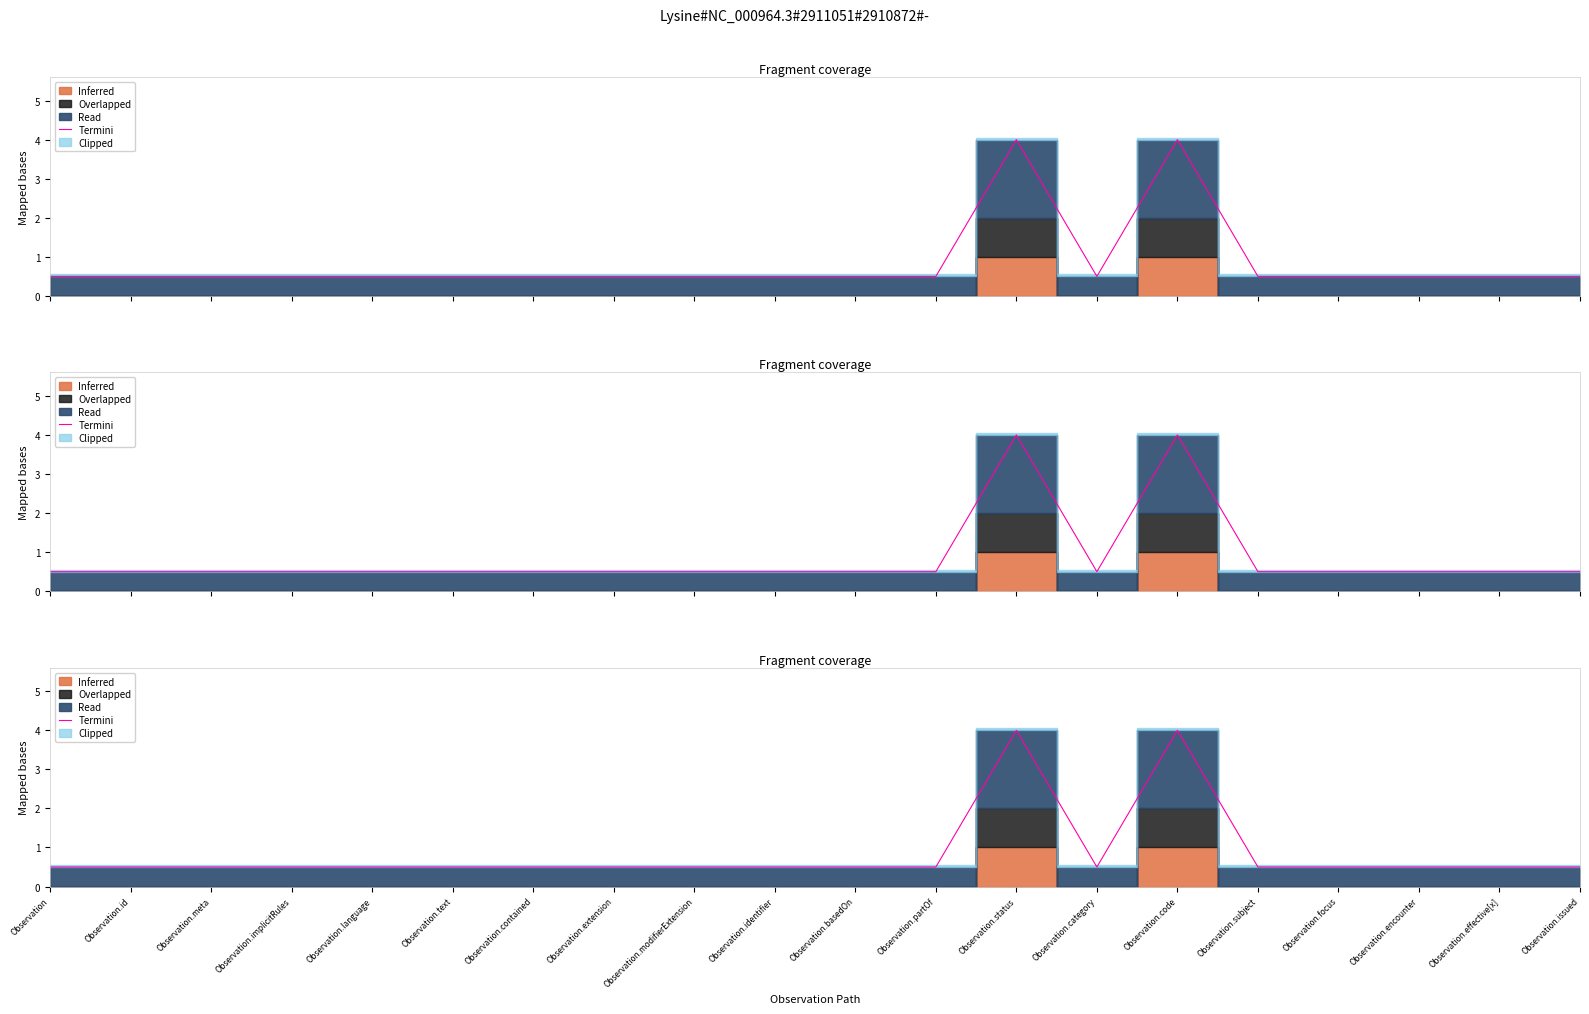

At which category does the chart reach its minimum across all series?

Observation